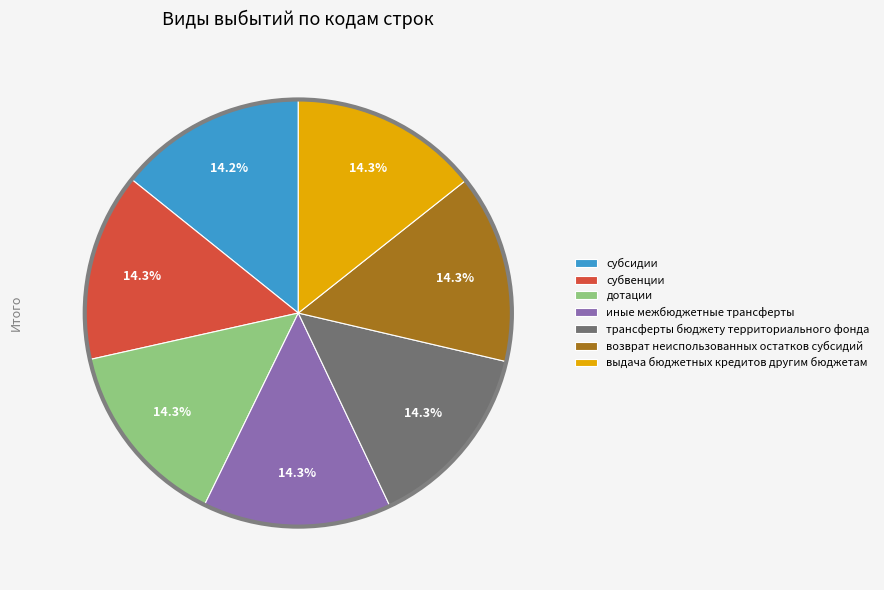

To the nearest percent, what is the combined percentage of субвенции and субсидии?

28%